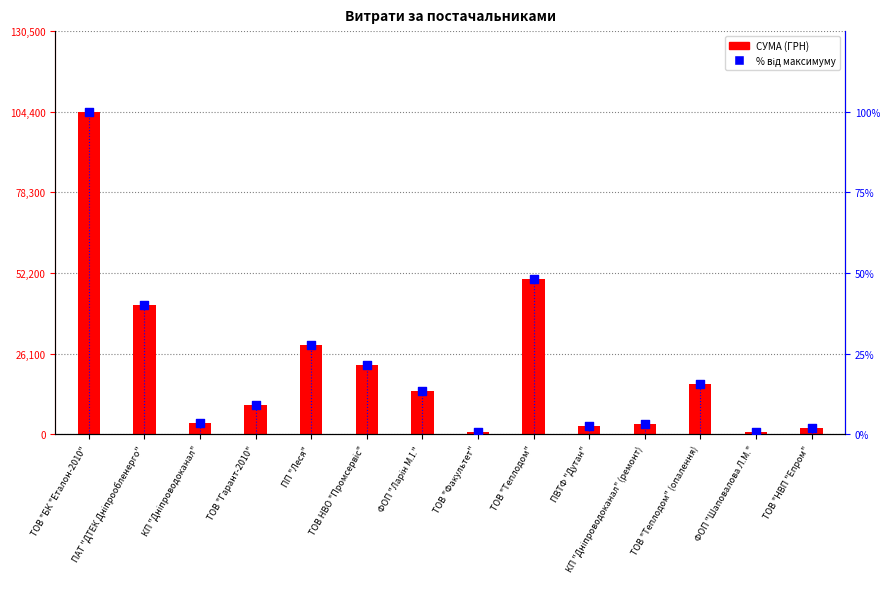

Which series contains the highest Y value?

СУМА (ГРН)